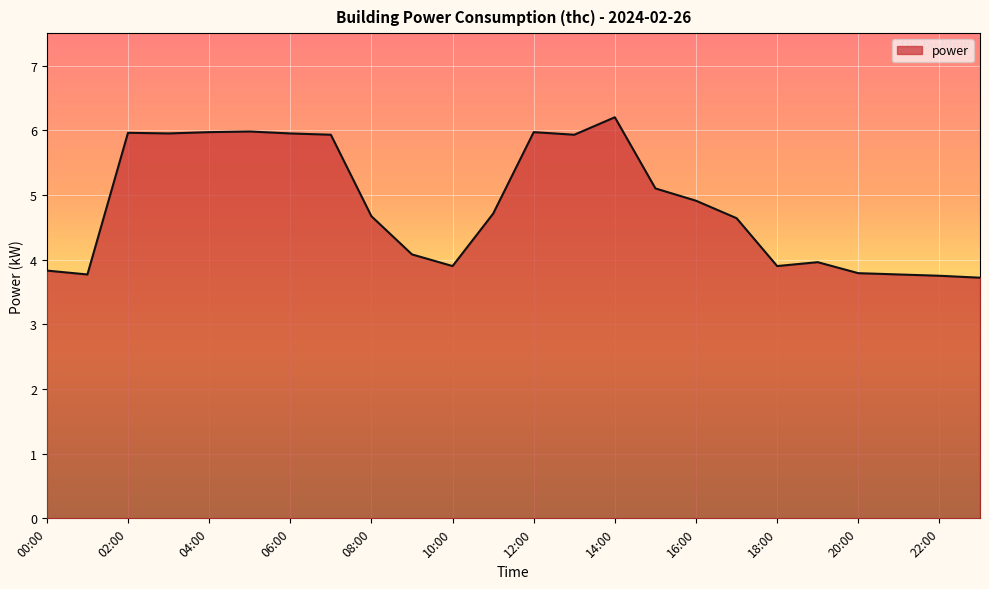

What is the greatest value displayed?

6.2